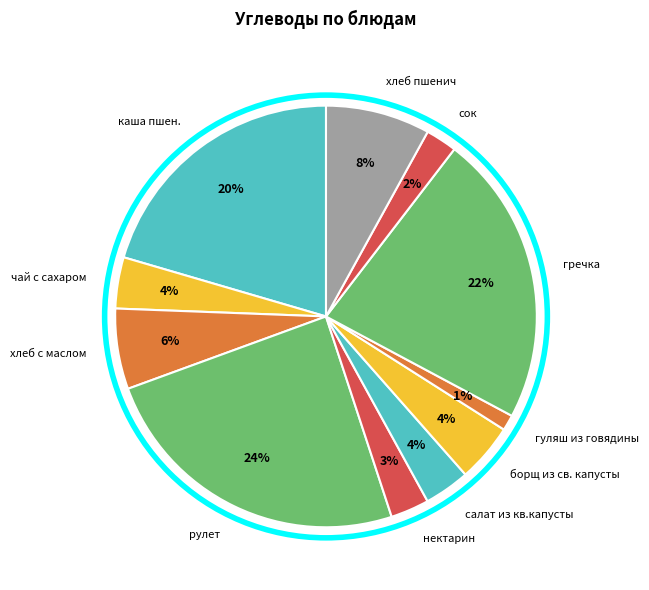

True or false: салат из кв.капусты accounts for 4% of the total.

True